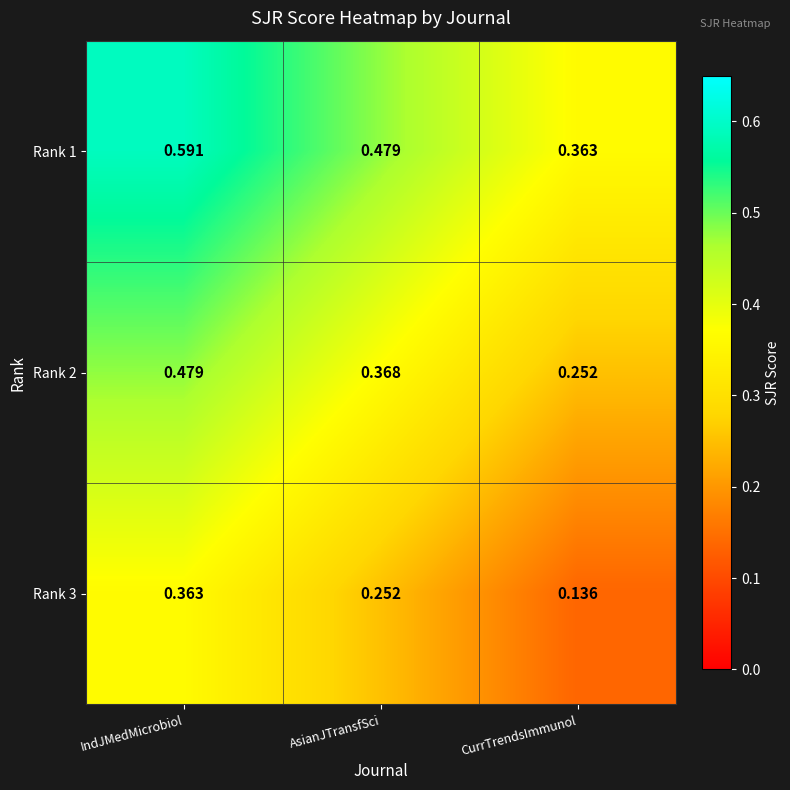

Where is Rank 1 nearest to the value 0?

CurrTrendsImmunol